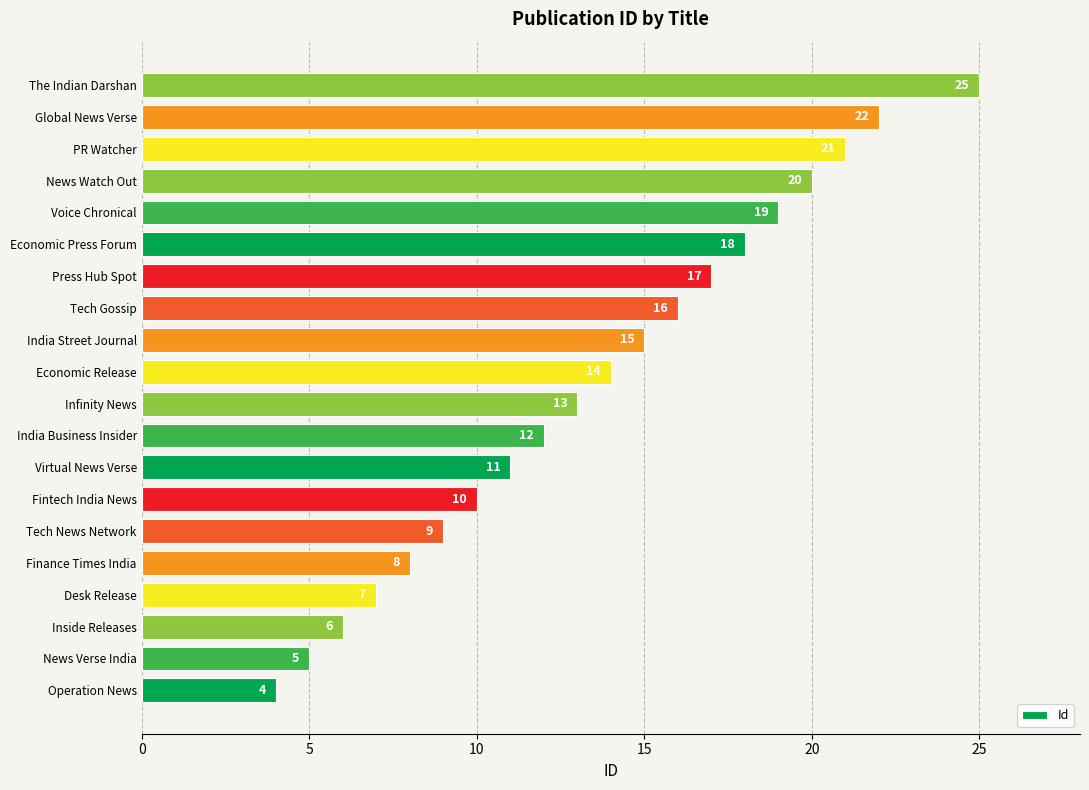

Which has a higher value, Global News Verse or Tech News Network?

Global News Verse